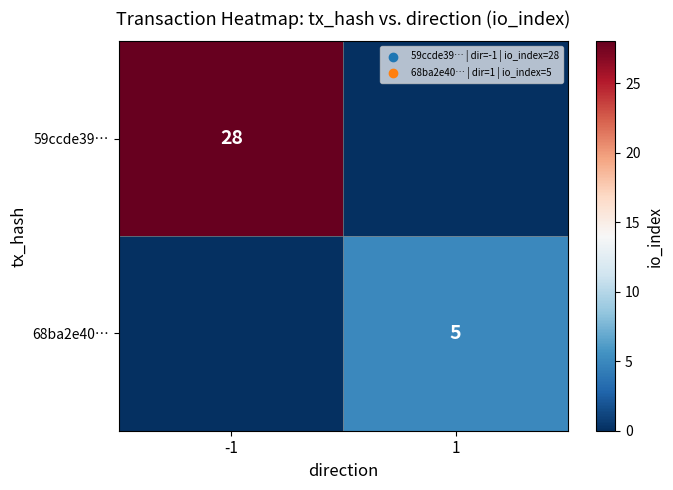

Is the value of 68ba2e40… at 1 greater than the value of 59ccde39… at -1?

No